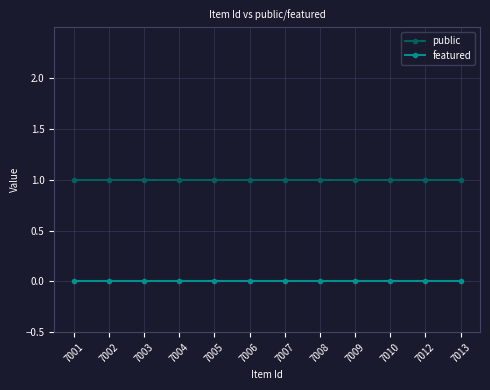

Reading right to left, transcribe all the data shown in this chart.

public: 7013=1	7012=1	7010=1	7009=1	7008=1	7007=1	7006=1	7005=1	7004=1	7003=1	7002=1	7001=1
featured: 7013=0	7012=0	7010=0	7009=0	7008=0	7007=0	7006=0	7005=0	7004=0	7003=0	7002=0	7001=0